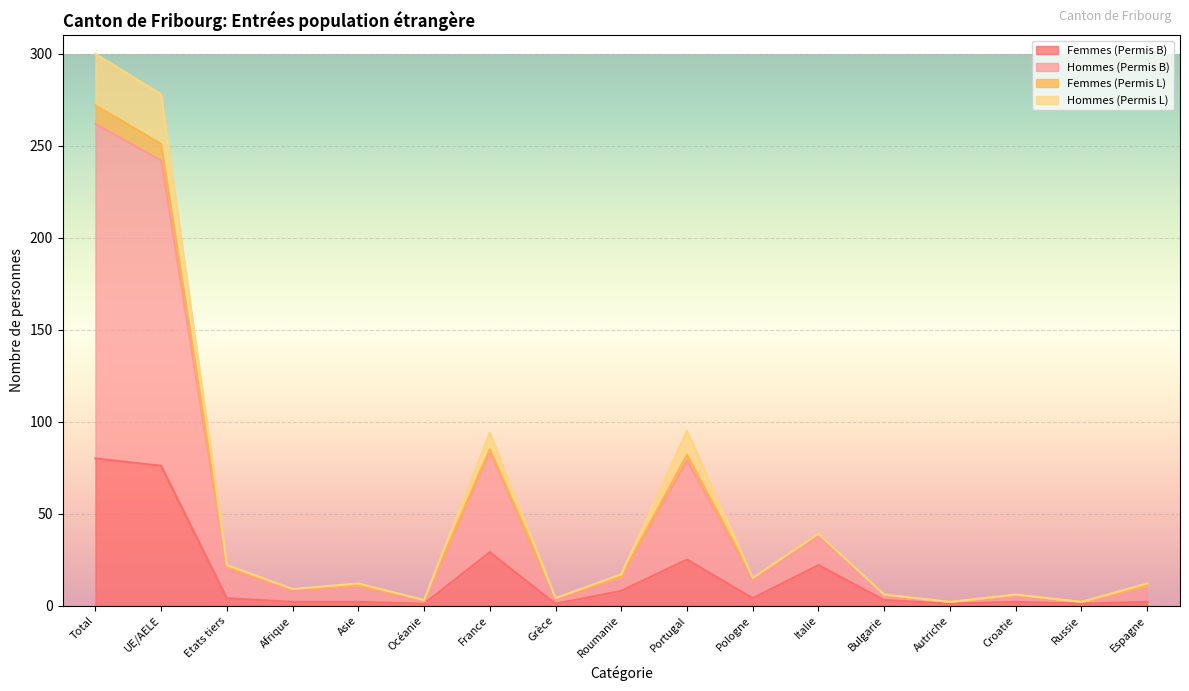

Between Bulgarie and Total, which is larger?

Total